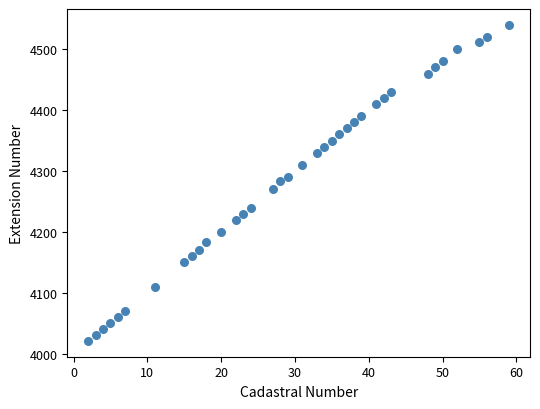

What is the range of X values (max minus min)?

57